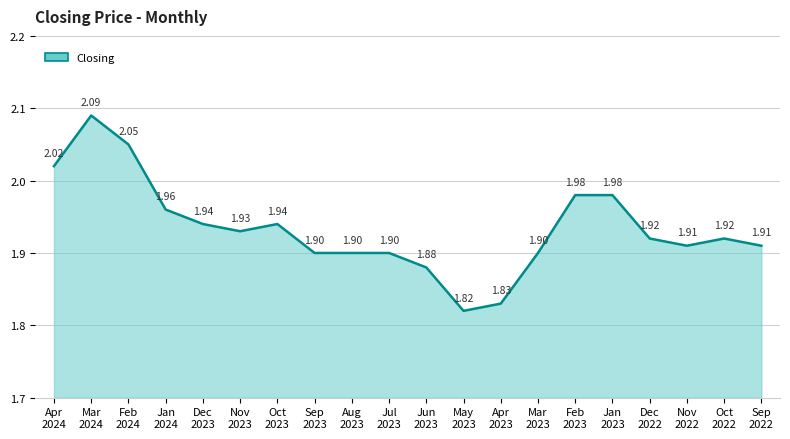

What is the greatest value displayed?

2.1